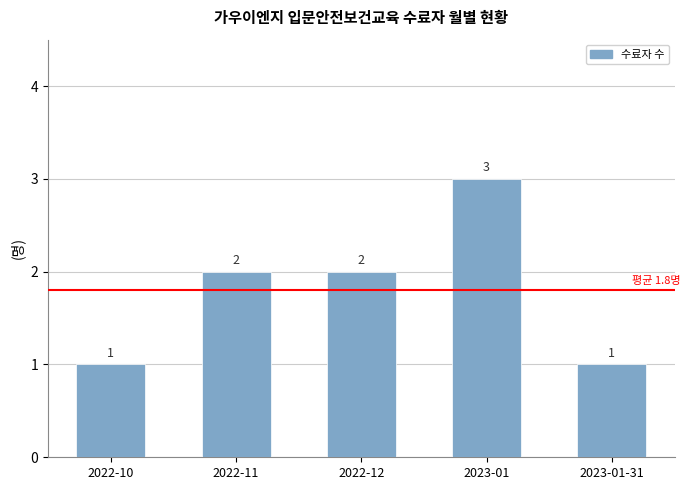

The value at 2022-11 is 3. True or false?

False